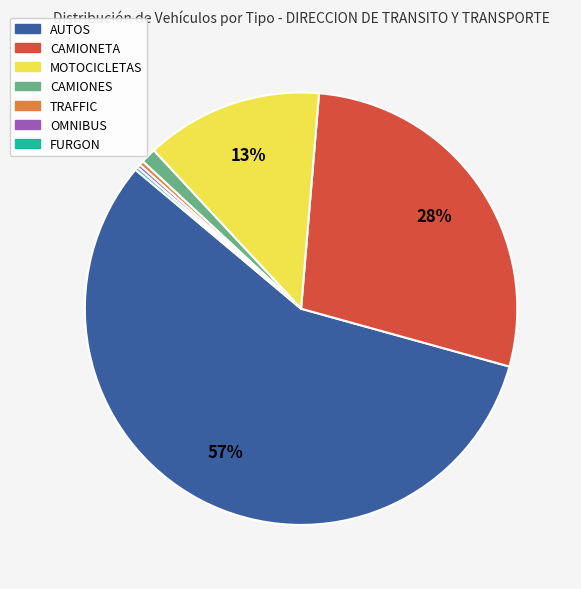

What is the largest slice in the pie chart?

AUTOS